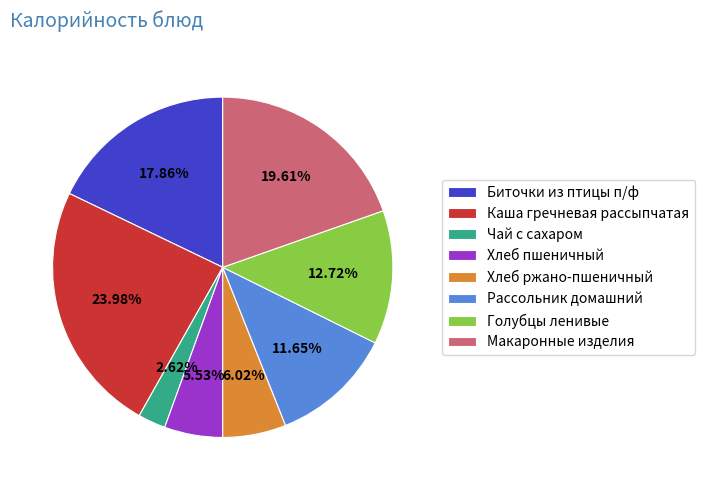

To the nearest percent, what is the difference between the largest and smallest slice percentages?

21%